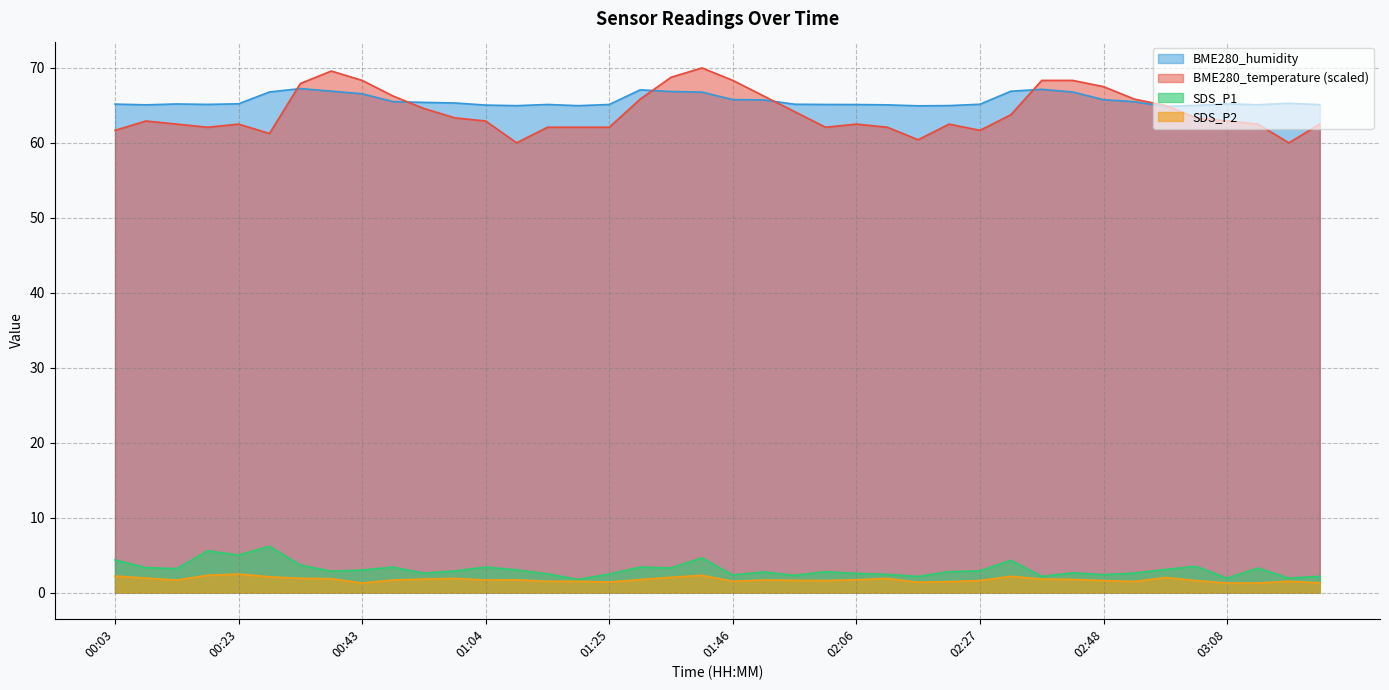

What is the difference between the maximum and minimum values in the BME280_humidity series?

2.4